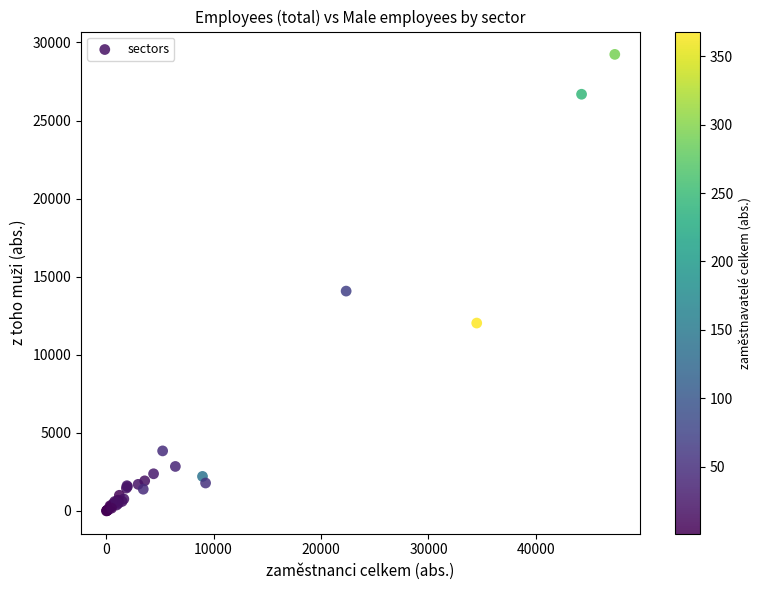

What Y value in the scatter plot is closest to 14618?

14077